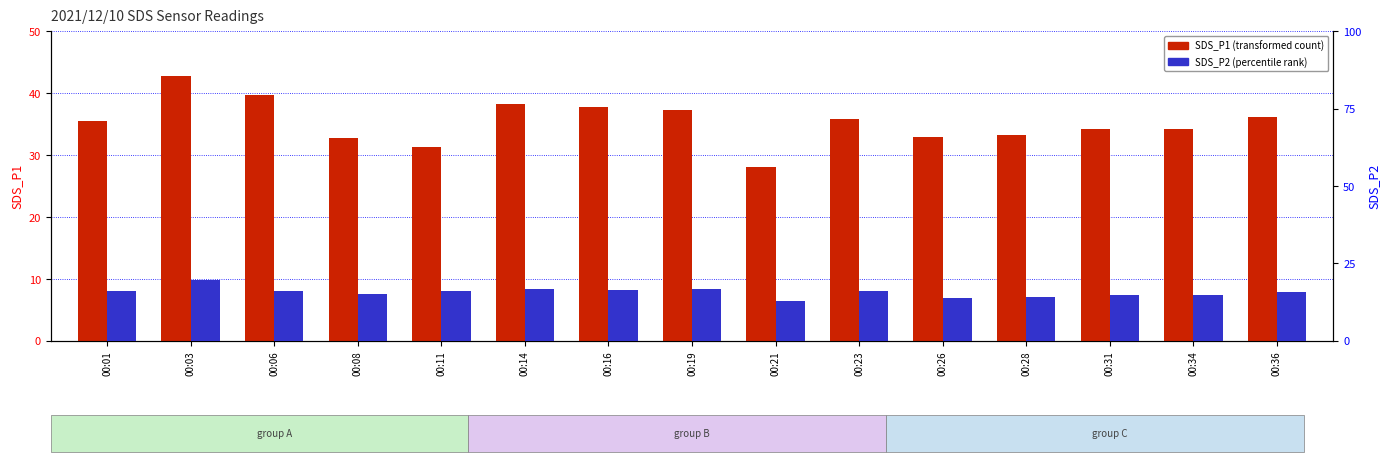

What is the difference between the maximum and minimum values in the SDS_P2 (percentile rank) series?

6.7